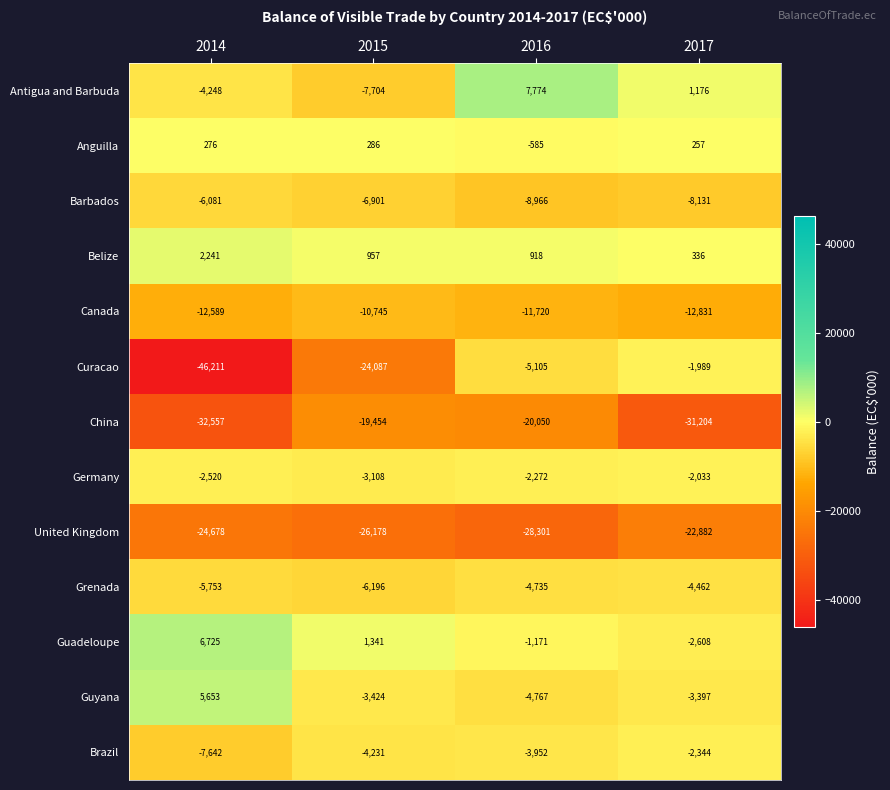

List the series in order of their peak value, highest first.

Antigua and Barbuda, Guadeloupe, Guyana, Belize, Anguilla, Curacao, Germany, Brazil, Grenada, Barbados, Canada, China, United Kingdom